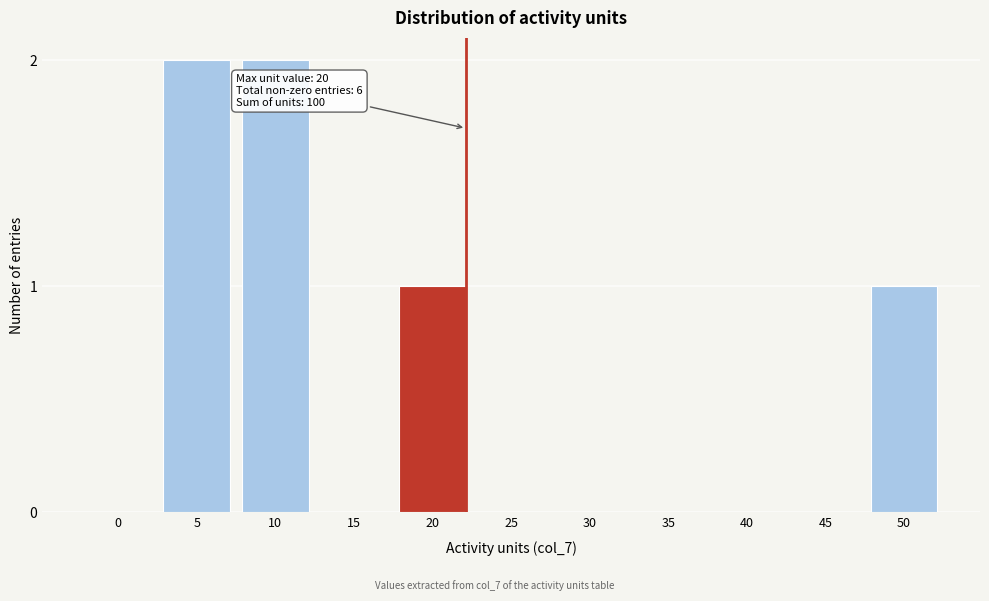

Reading left to right, transcribe all the data shown in this chart.

0=0	5=2	10=2	15=0	20=1	25=0	30=0	35=0	40=0	45=0	50=1